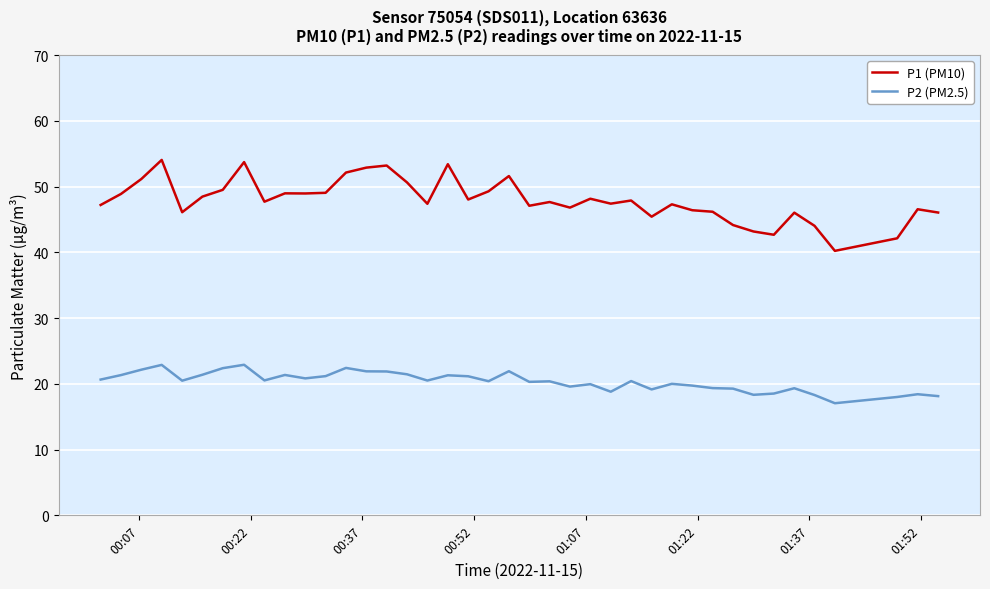

Which series has the largest range (max minus min)?

P1 (PM10)